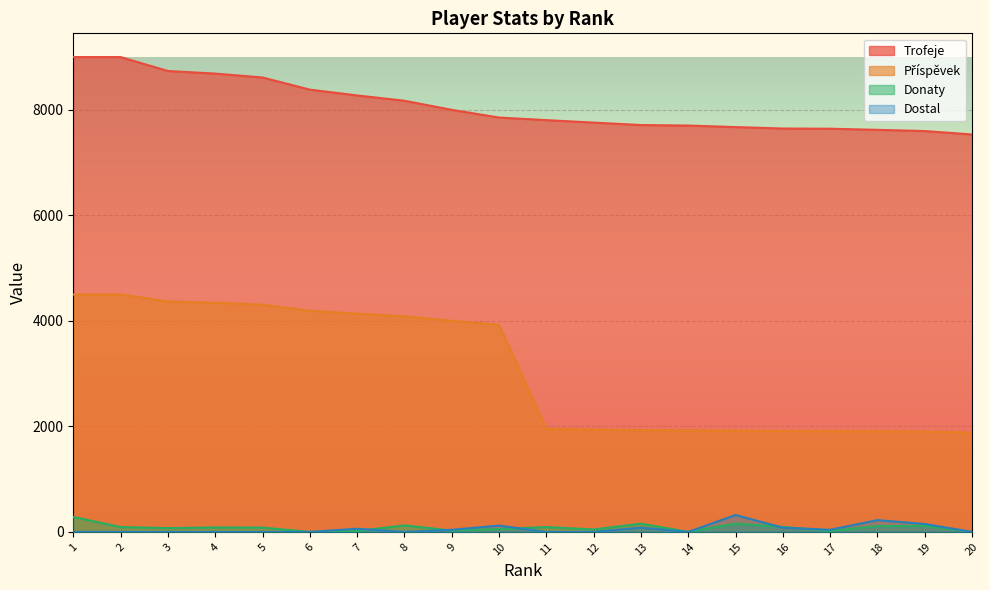

What is the sum of all Trofeje values?

161408